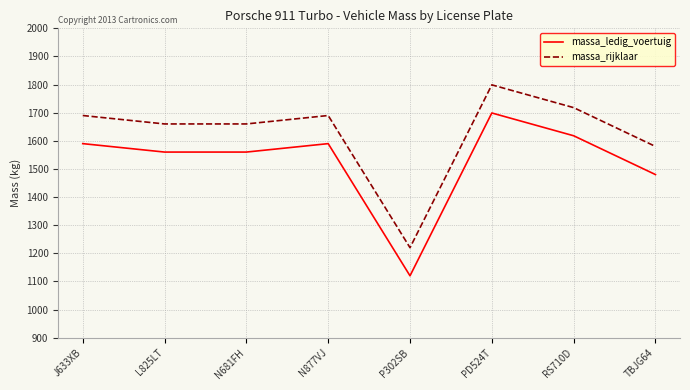

At how many categories does at least one series exceed 1257?

7